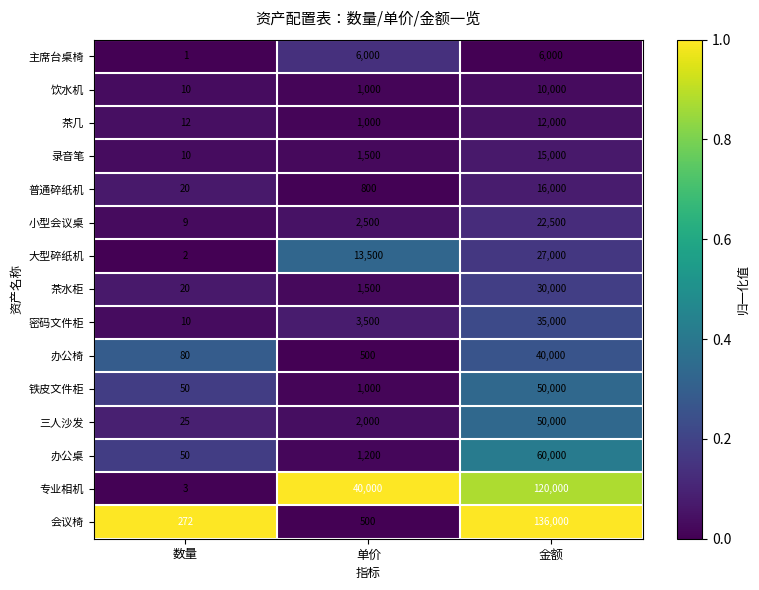

Which series has the largest range (max minus min)?

会议椅